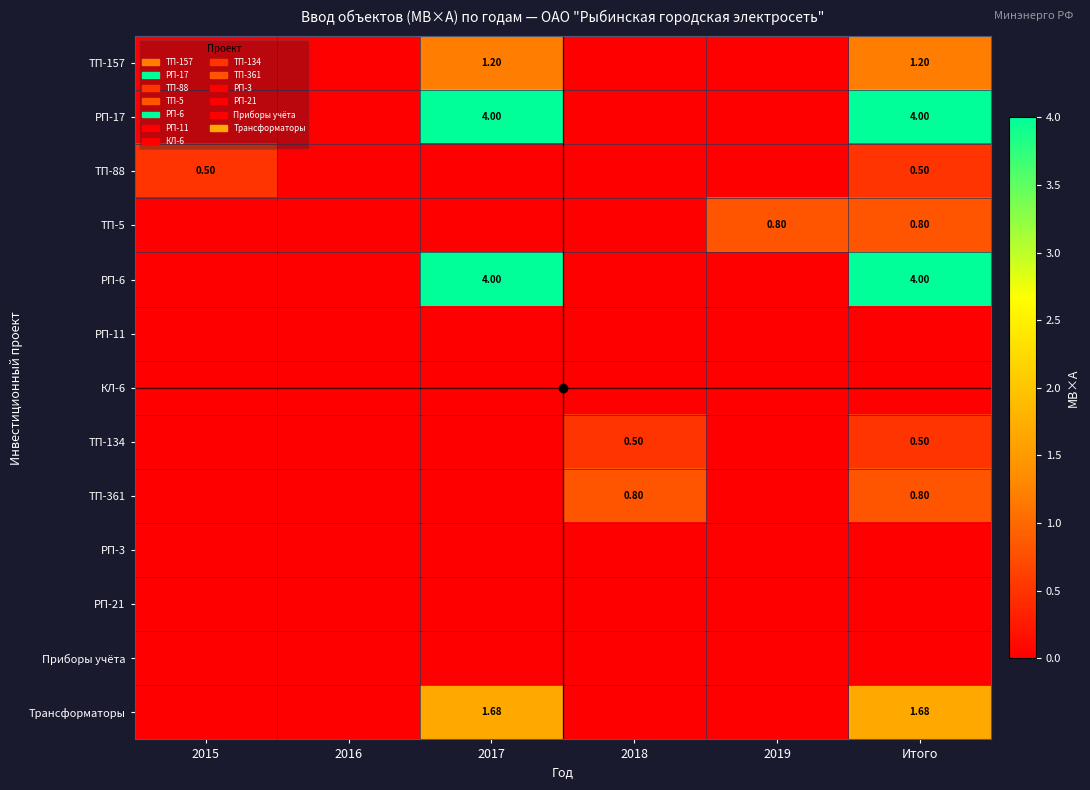

Between 2018 and Итого, which is larger?

Итого